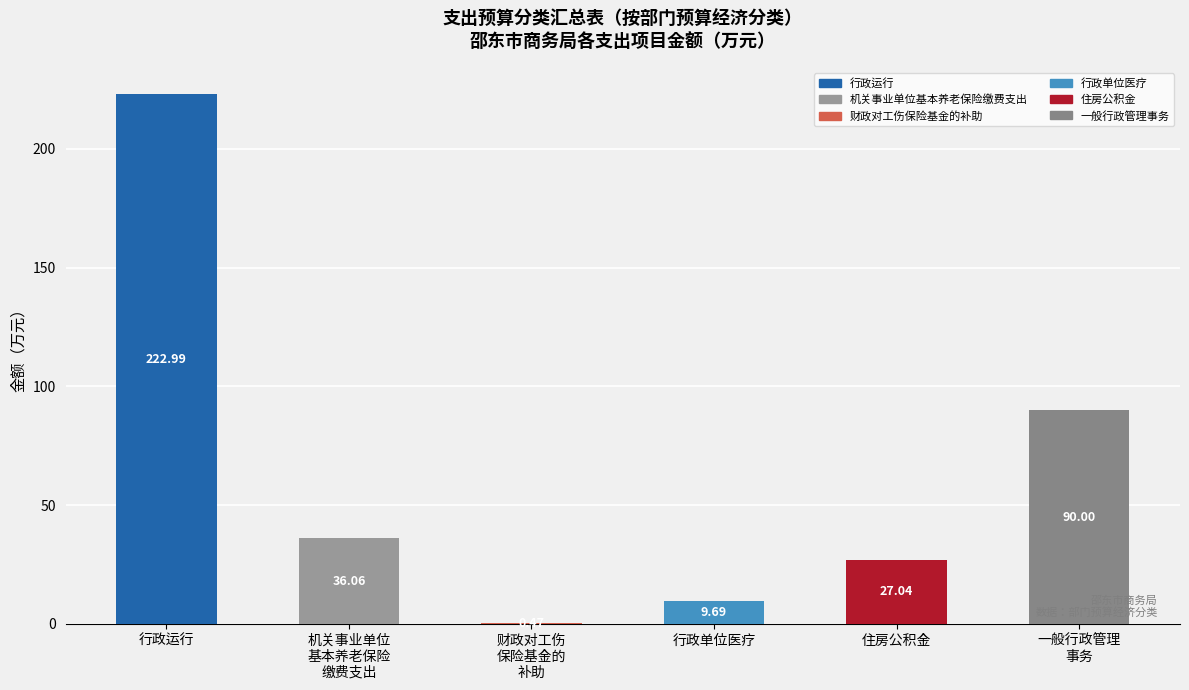

At which category does the chart reach its peak across all series?

行政运行